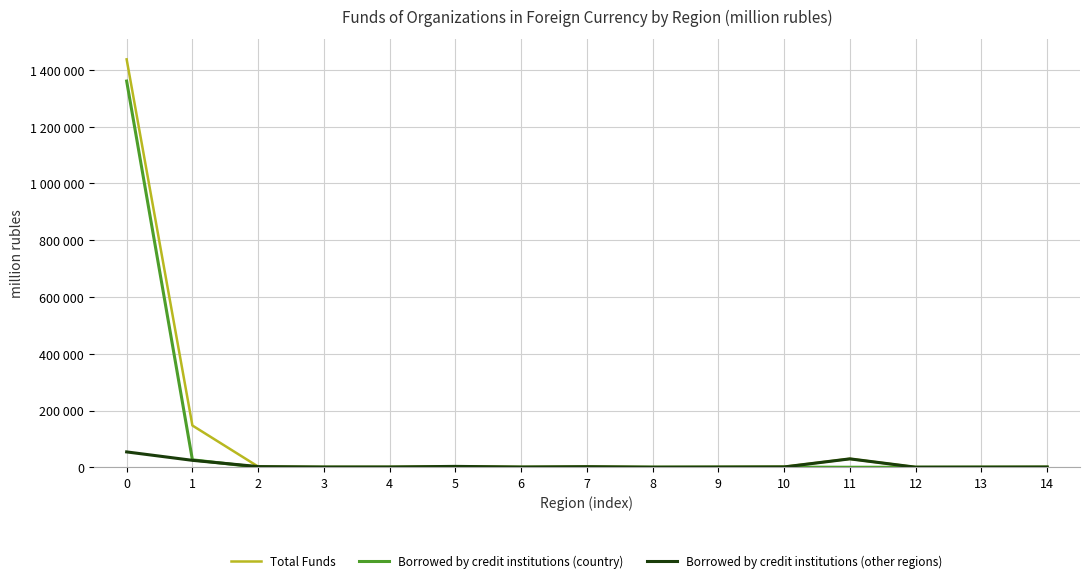

What are all the series names shown in the legend?

Total Funds, Borrowed by credit institutions (country), Borrowed by credit institutions (other regions)